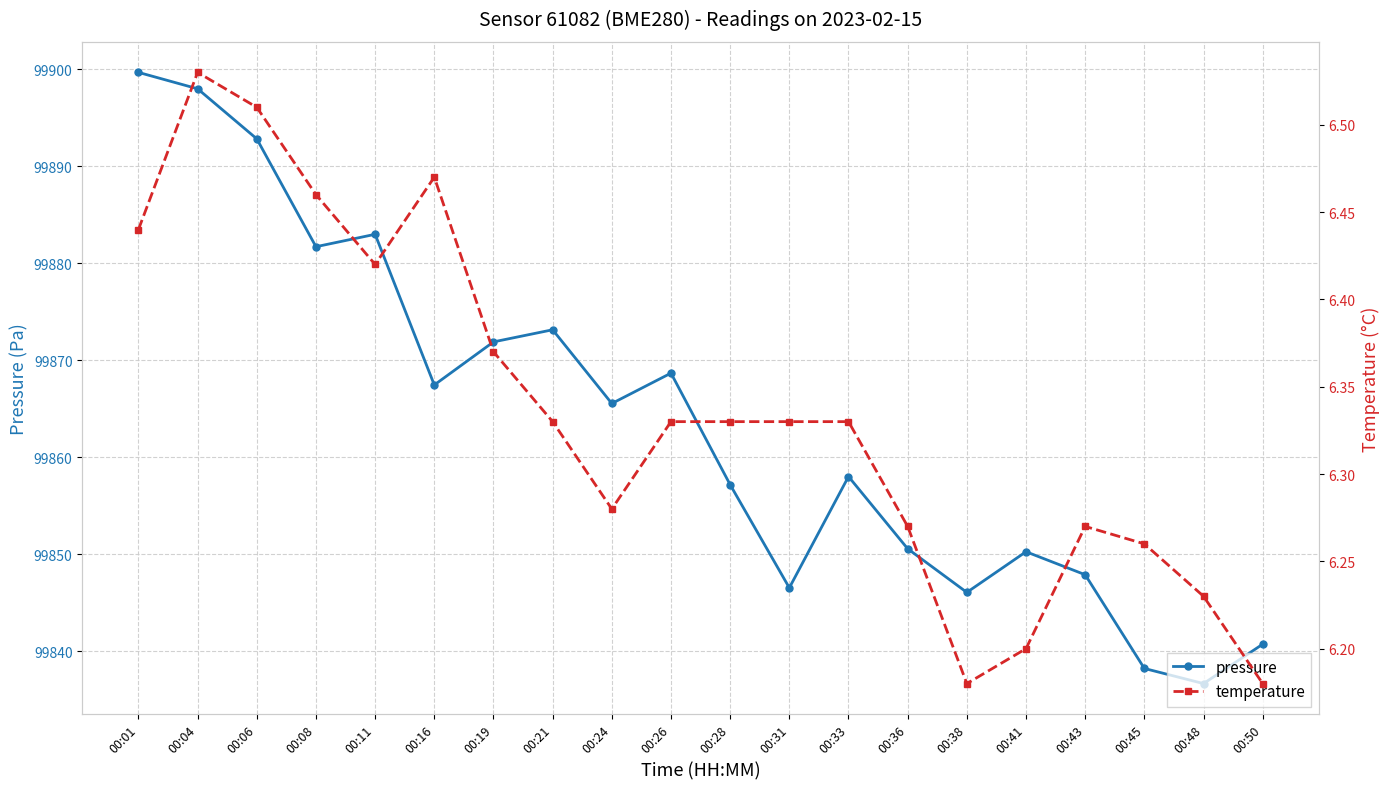

Between 00:41 and 00:45, which series saw the biggest shift?

pressure